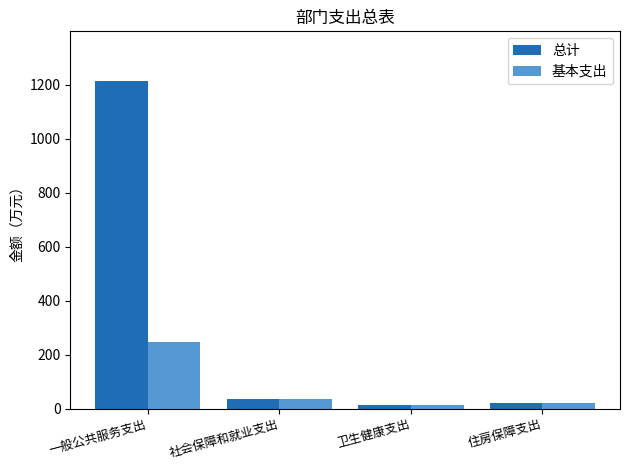

What is the value of the 基本支出 bar at the 2nd from the left?

35.8